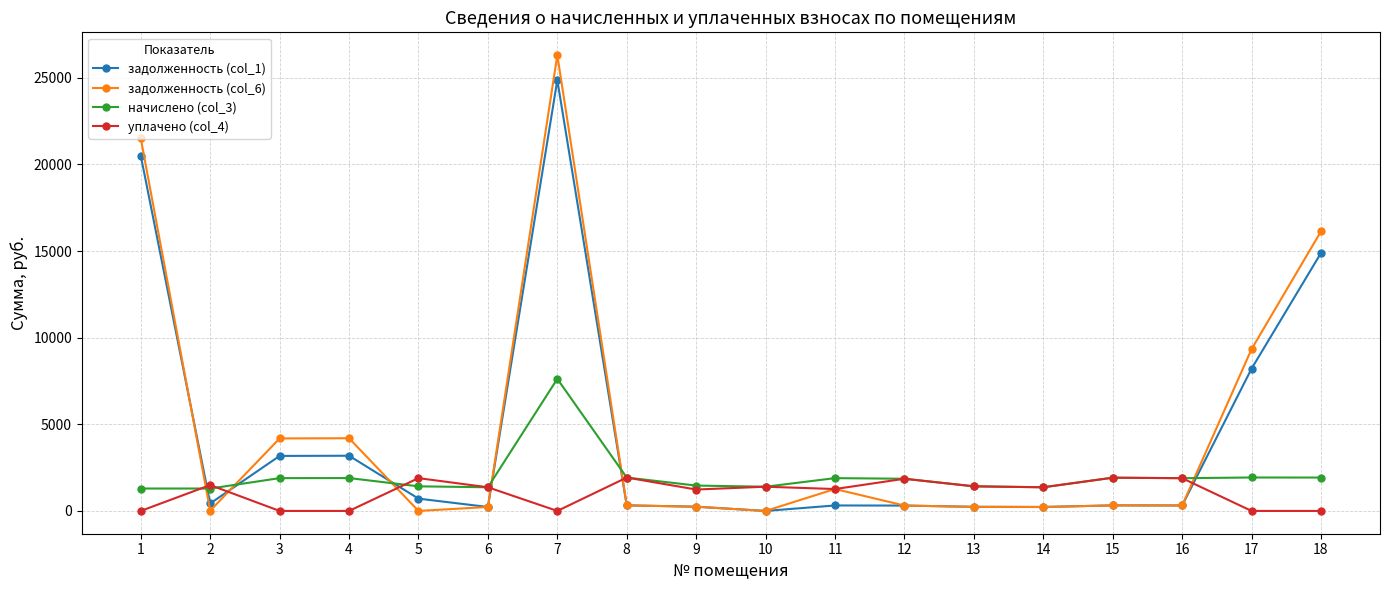

Where is the first local maximum for уплачено (col_4)?

2